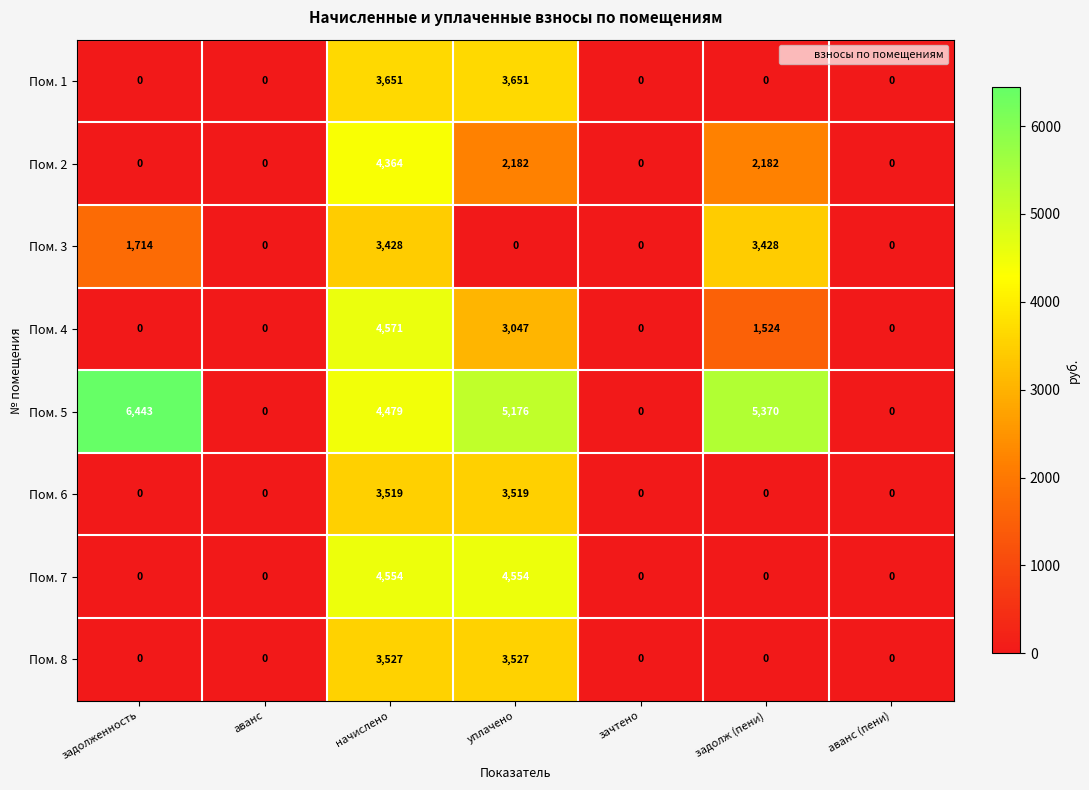

What is the difference between the second highest and second lowest values in the Пом. 2 series?

2182